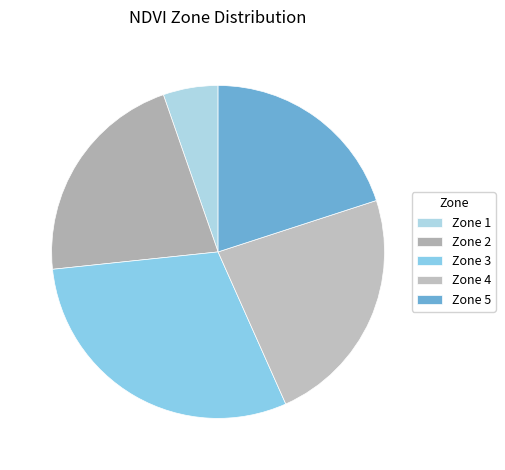

To the nearest percent, what is the combined percentage of Zone 5 and Zone 4?

43%